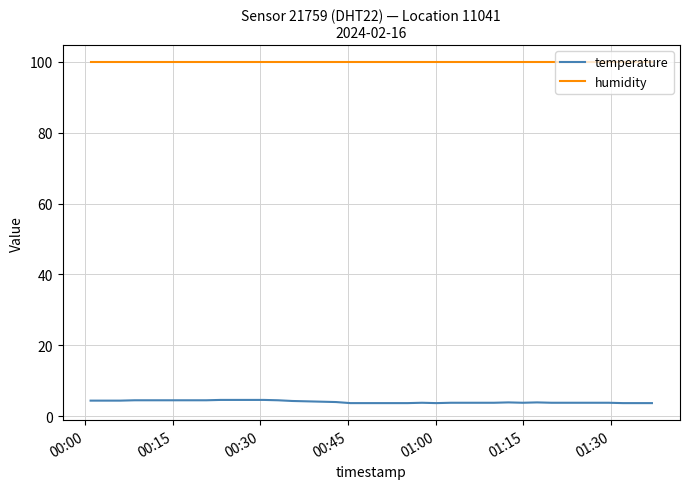

True or false: temperature has more than 1 points higher than both neighbors.

True